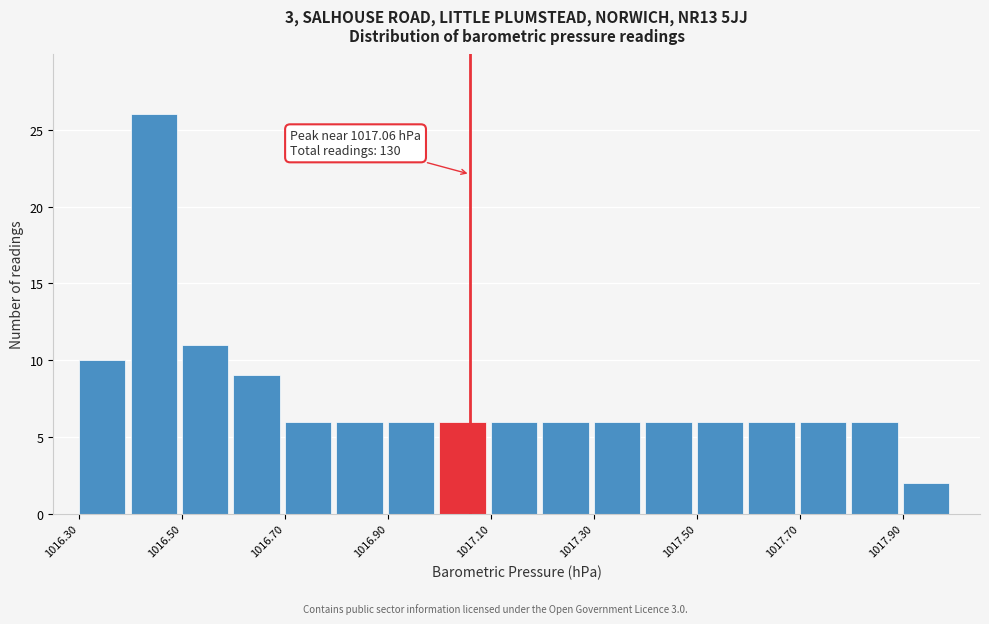

Over which range of the x-axis is the bar tallest?

1016.4 to 1016.5